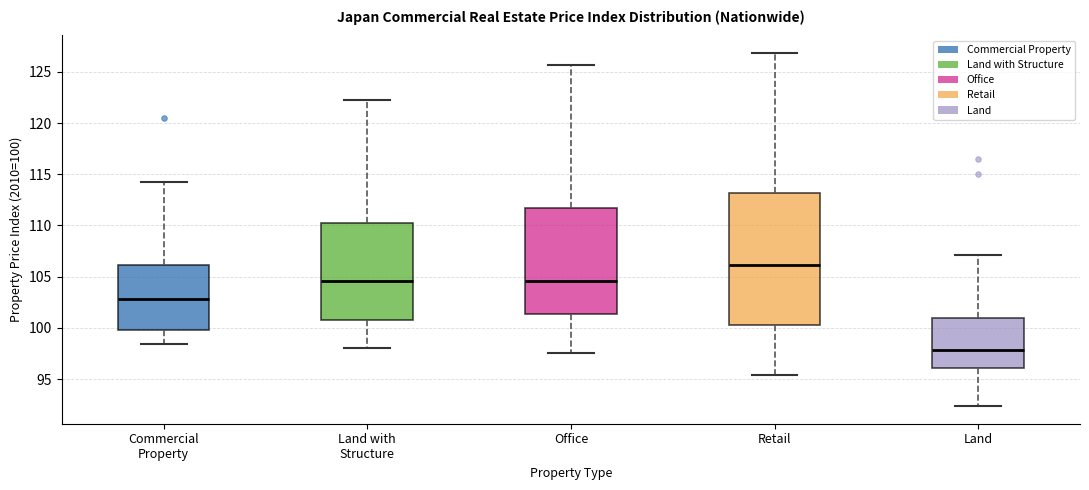

Which box has the highest median line?

Retail